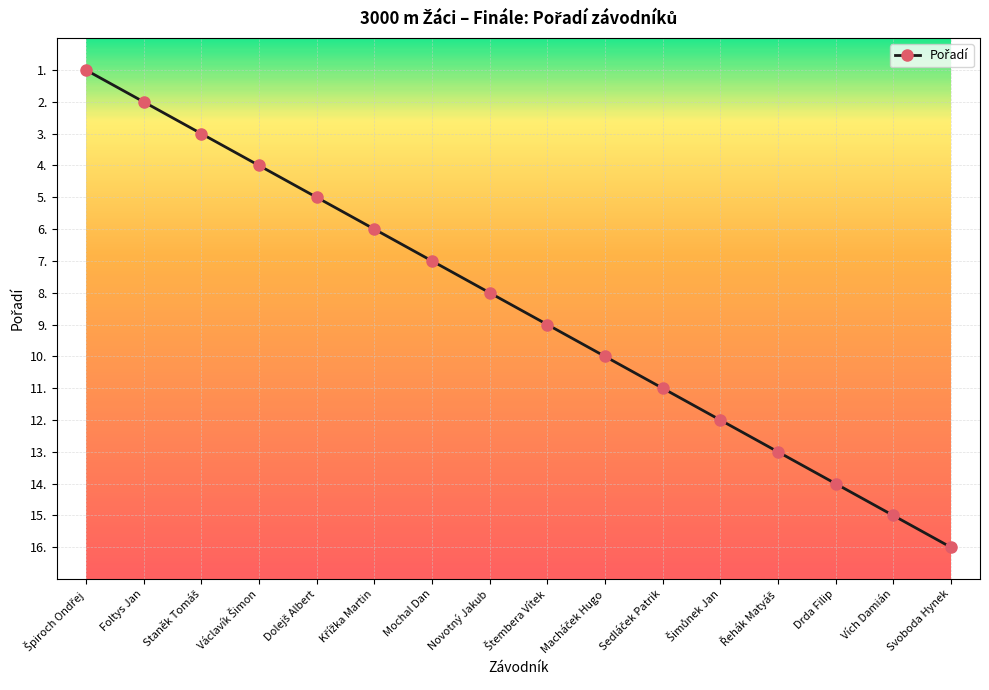

What is the label of the 16th point from the left?

Svoboda Hynek